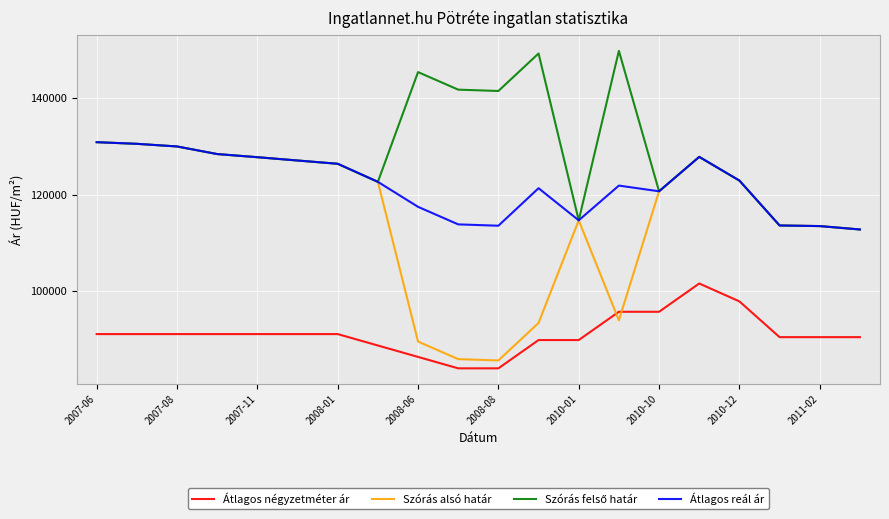

True or false: Átlagos reál ár and Átlagos négyzetméter ár cross at least once.

False